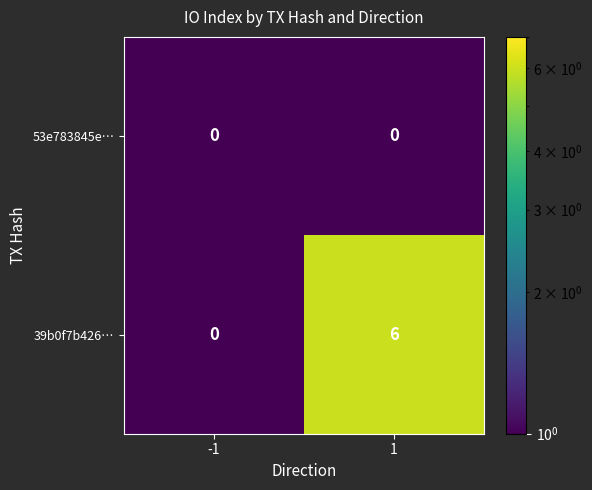

At which category is the sum across all series the highest?

1